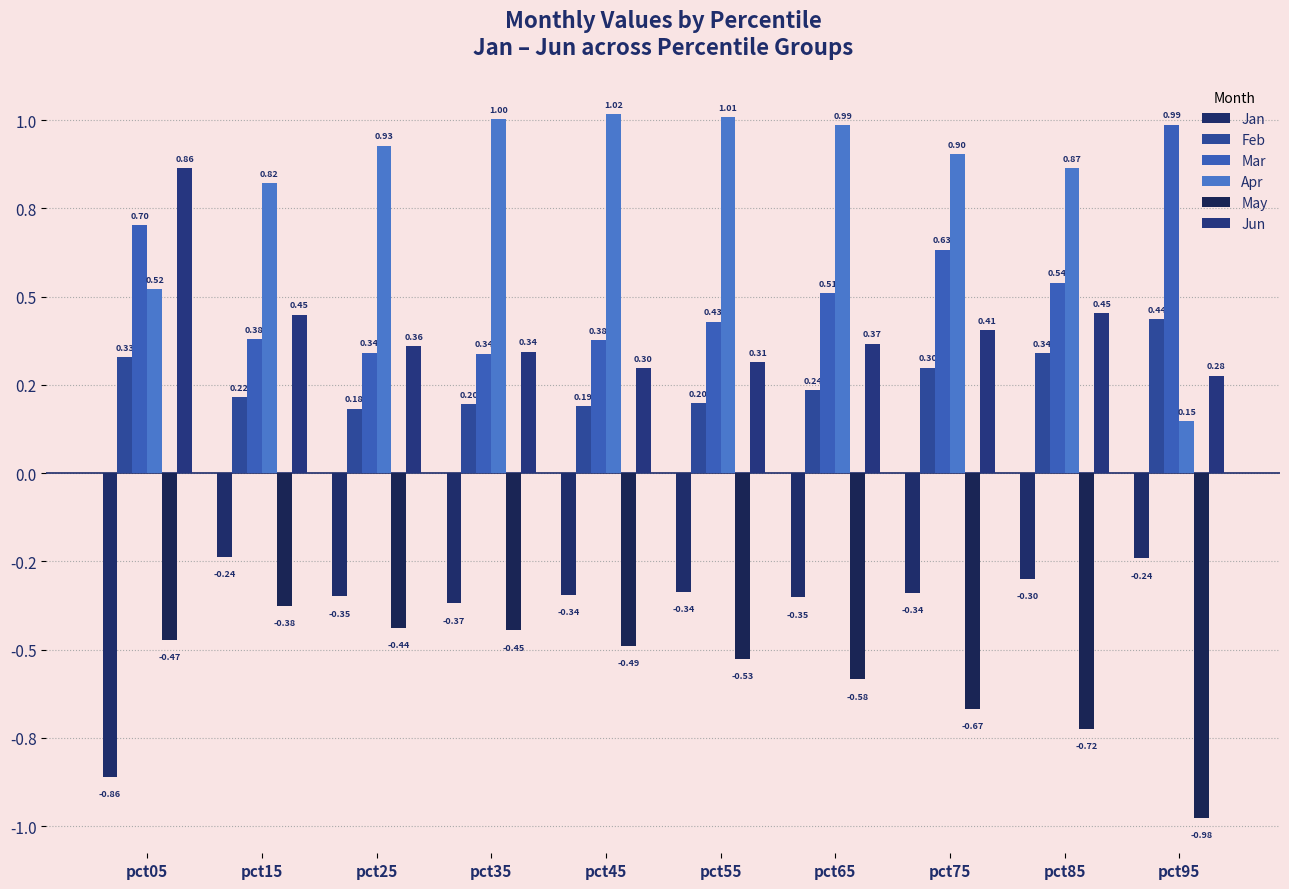

Is it true that Mar equals 0.1 at pct25?

False